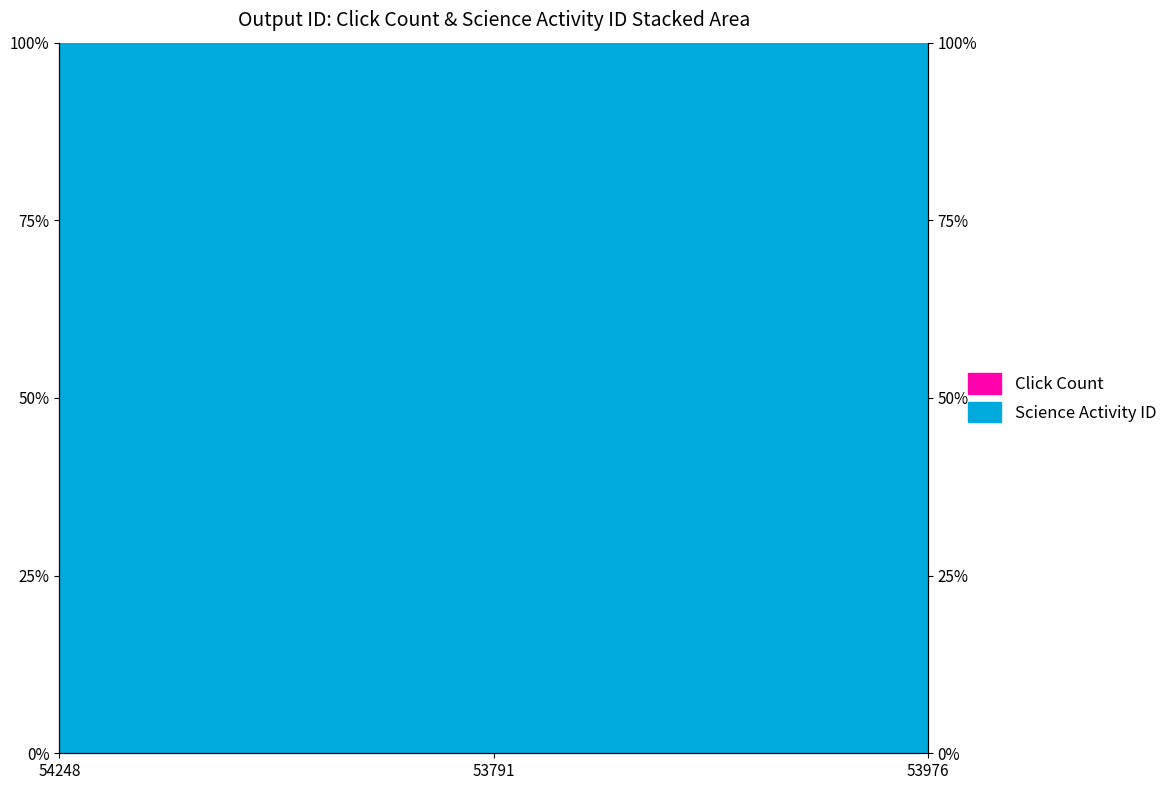

Rank the categories by value from lowest to highest.

53976, 53791, 54248